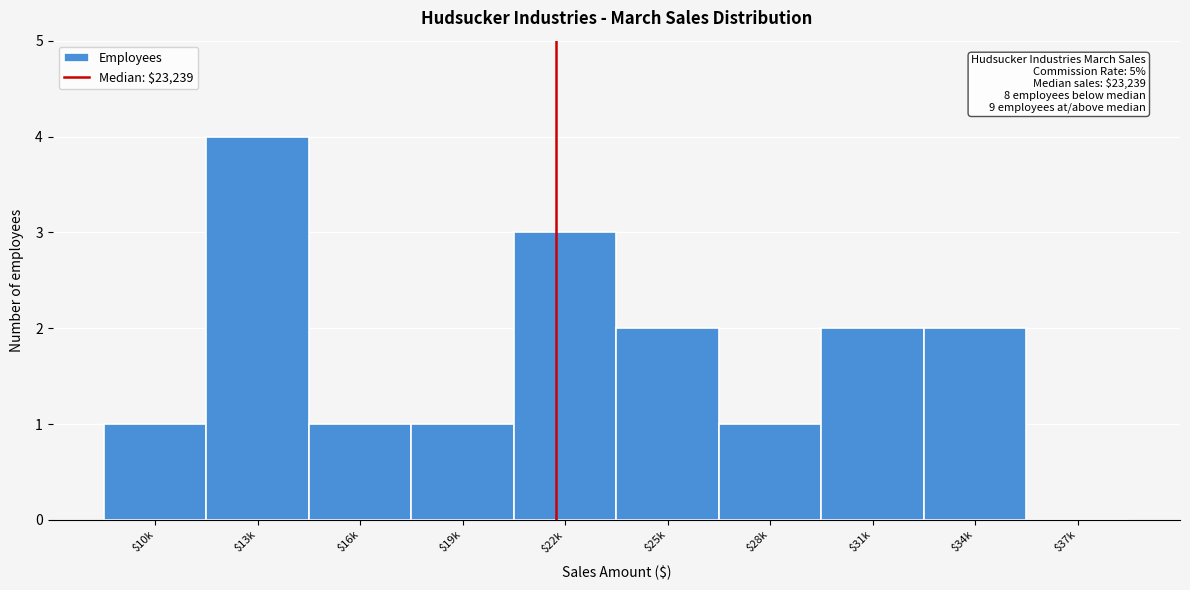

Which label corresponds to the largest value in the chart?

$13k